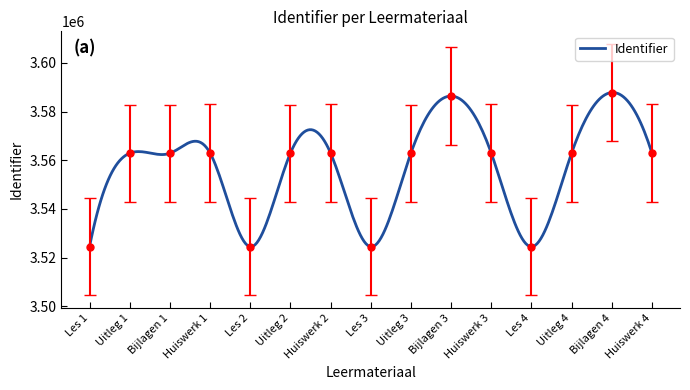

What is the average value?

3555908